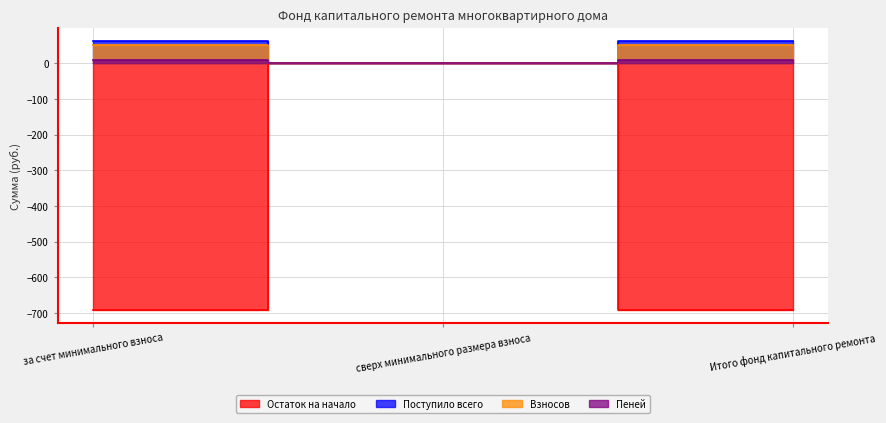

Which series has the largest total across all categories?

Поступило всего